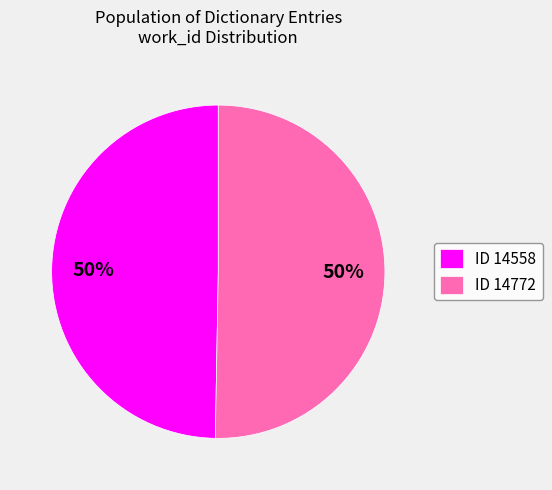

The ID 14558 slice represents 56% of the pie. True or false?

False